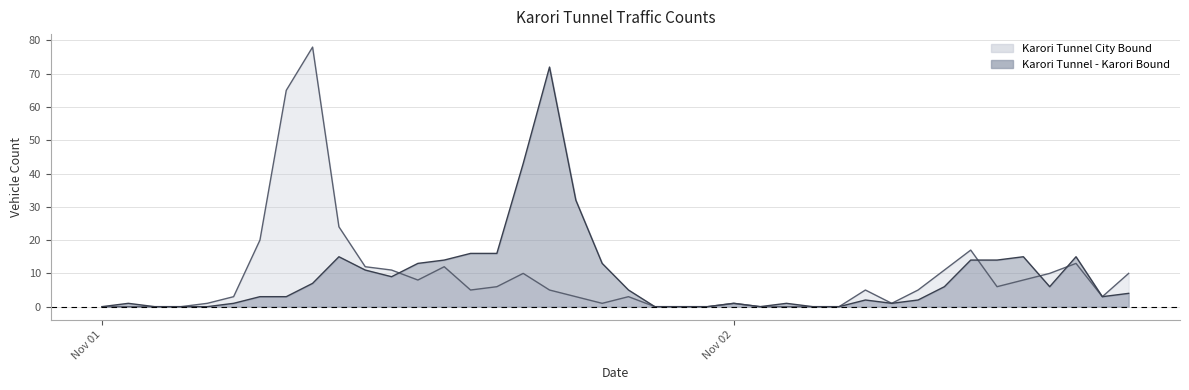

At which category does Karori Tunnel City Bound reach its first local peak?

2019-11-01 08:00